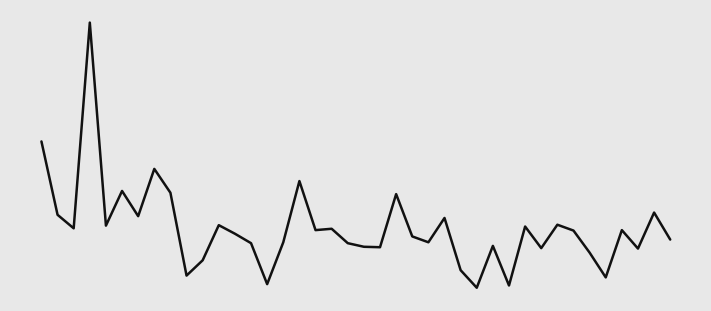

Does the chart have visible grid lines?

No